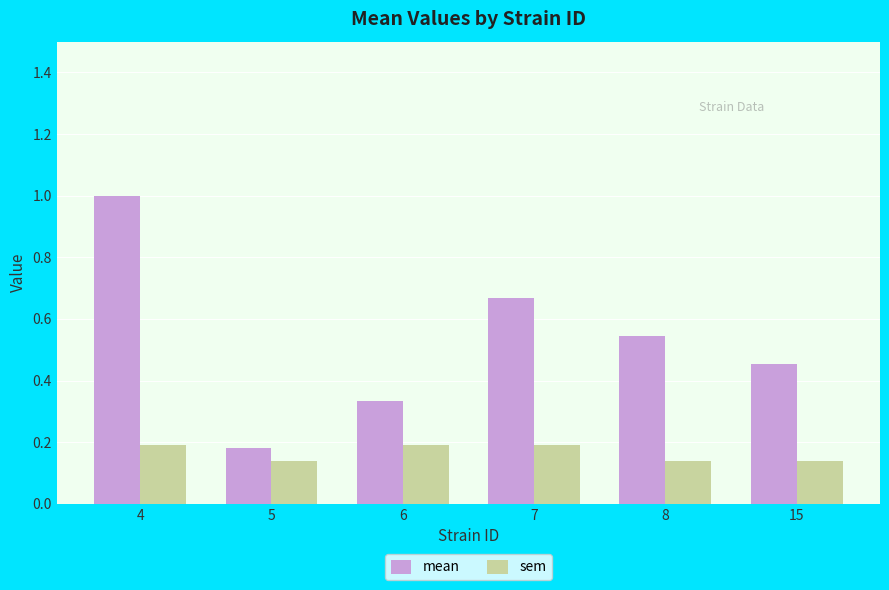

What is the spread (max minus min) of values at 8?

0.4